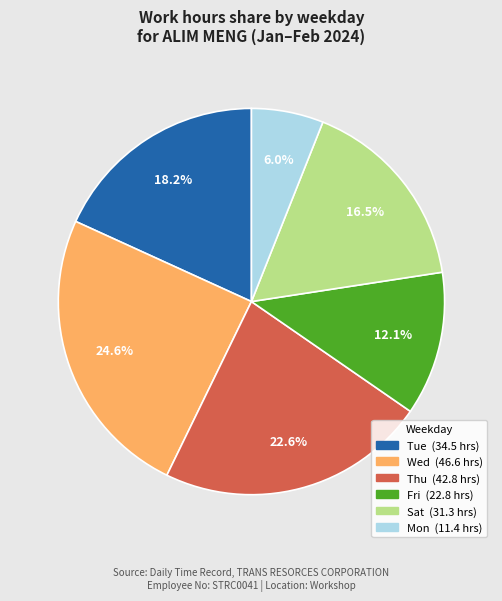

Does any single category account for the majority?

No